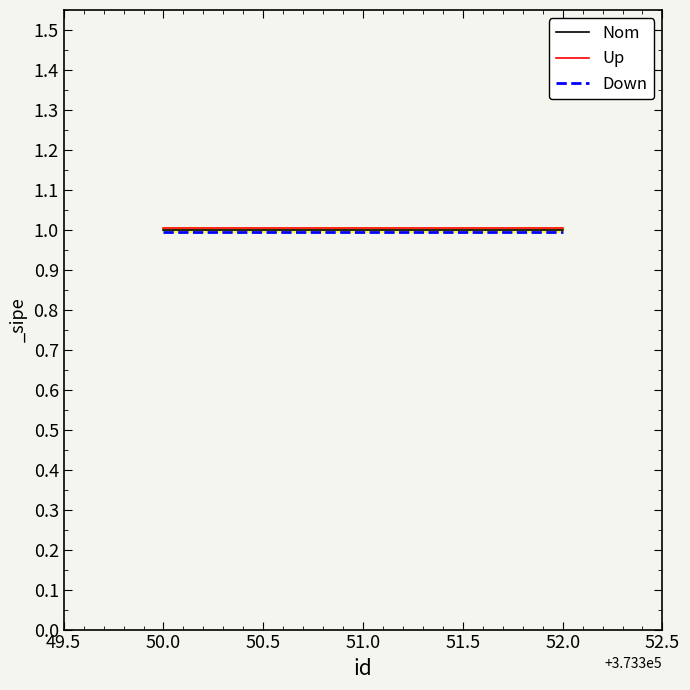

Reading left to right, what are all the values shown in this chart?

Nom: 1.0	1.0	1.0
Up: 1.0	1.0	1.0
Down: 1.0	1.0	1.0